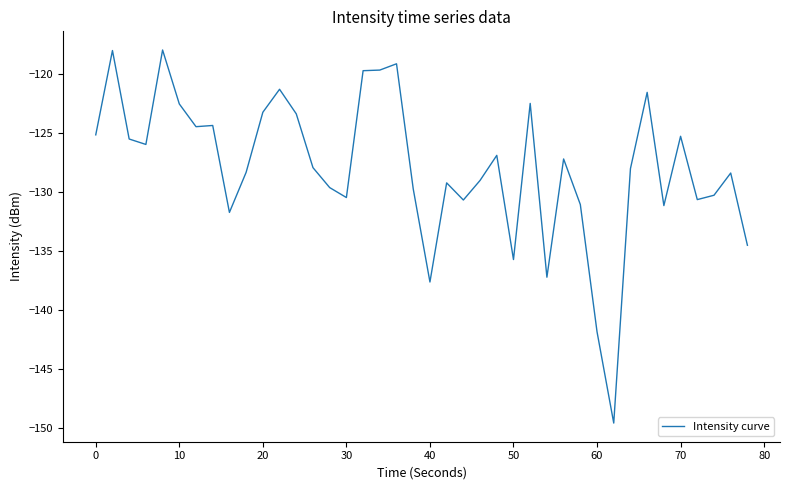

What is the minimum value shown in the chart?

-149.6